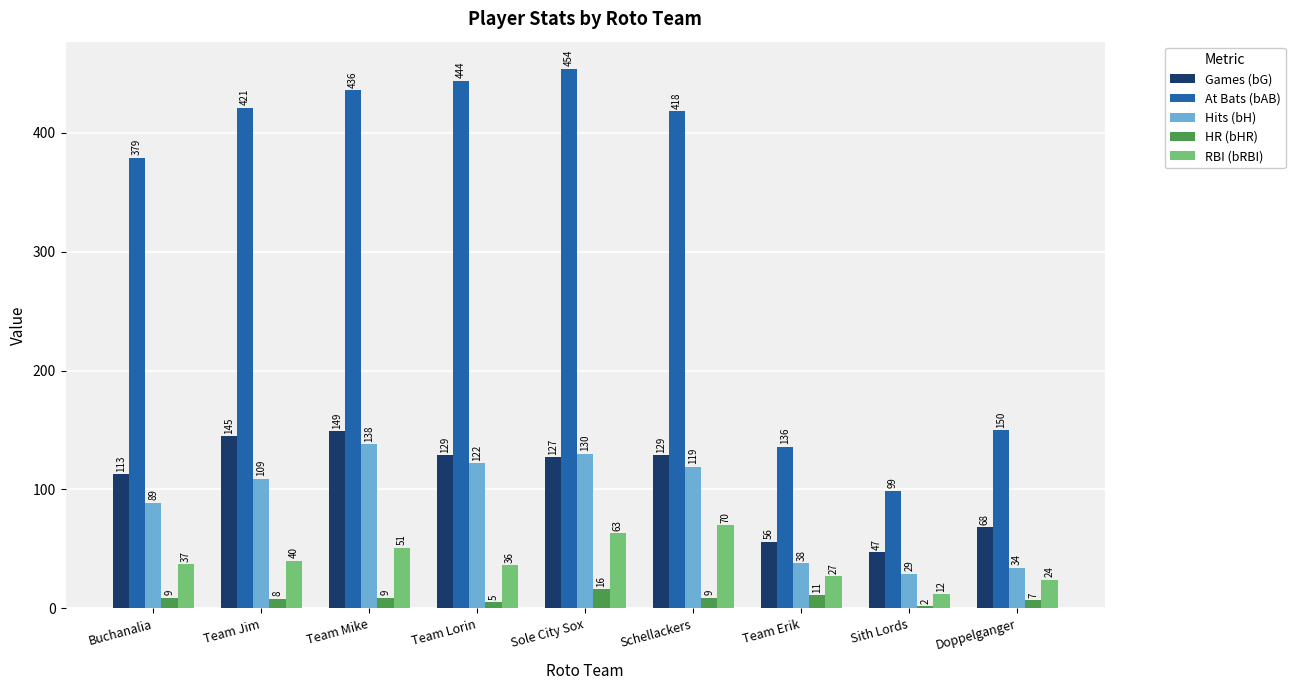

What is the sum of all Games (bG) values?

963